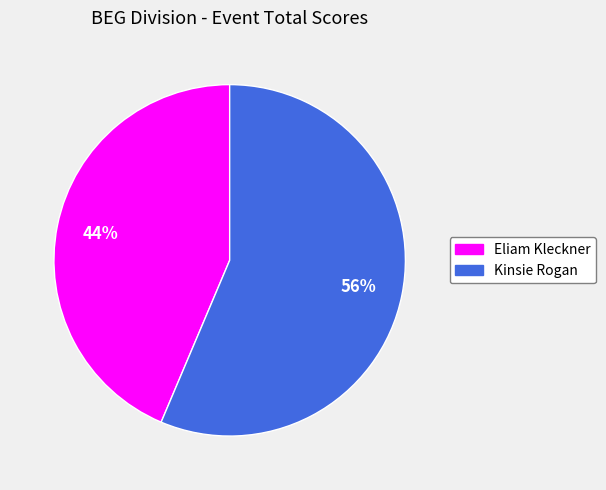

To the nearest percent, what is the average slice percentage?

50%